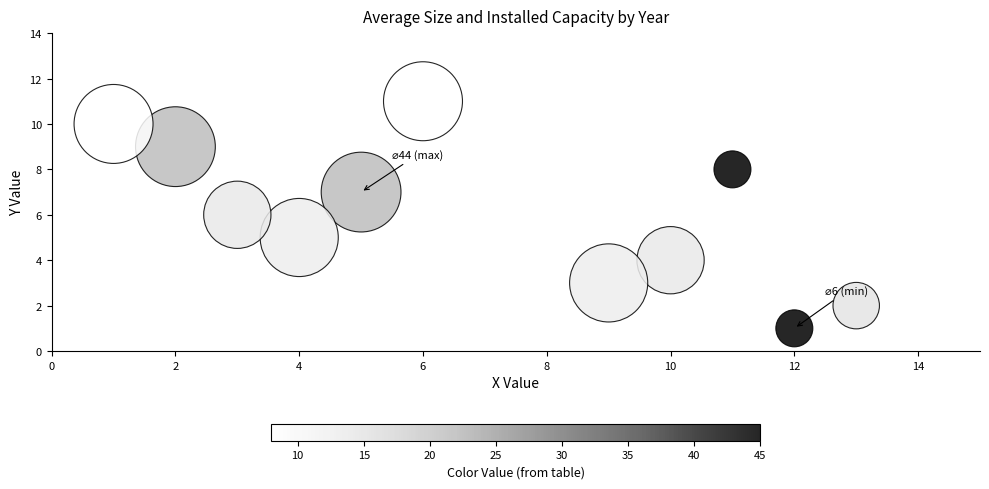

What is the average Y value?

6